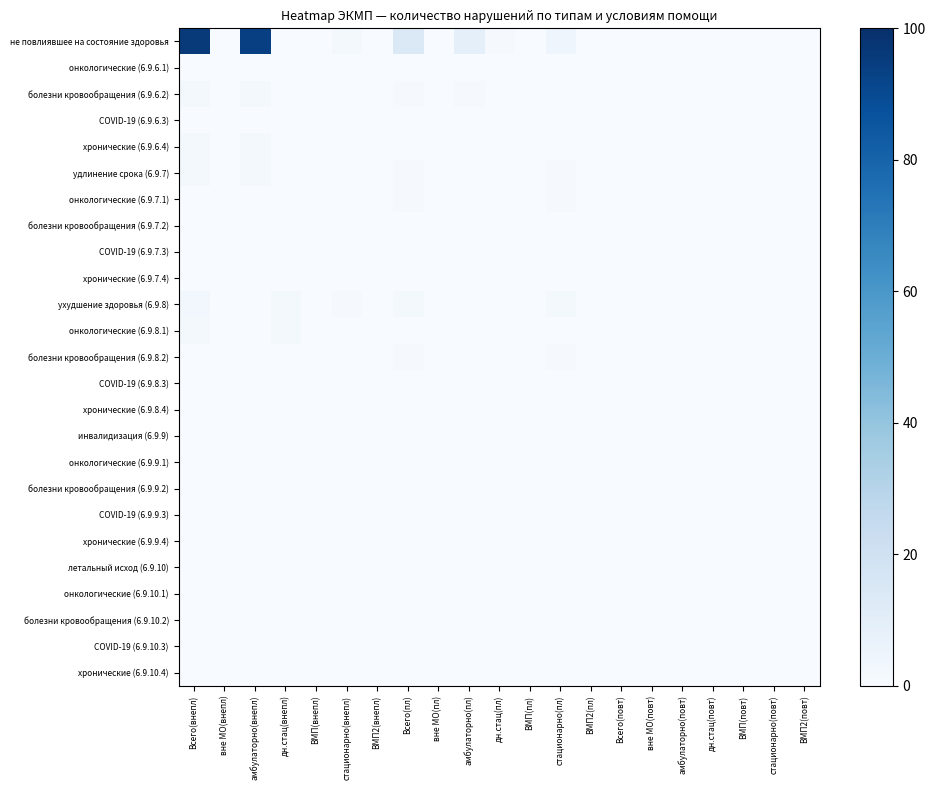

Which label corresponds to the largest value in the chart?

Всего(внепл)